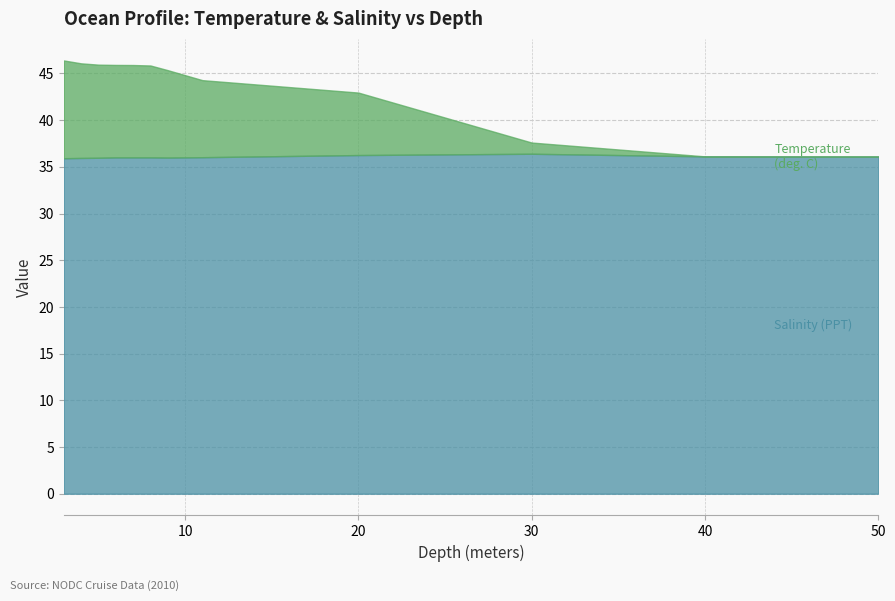

What is the total value across all series at 40?

36.1